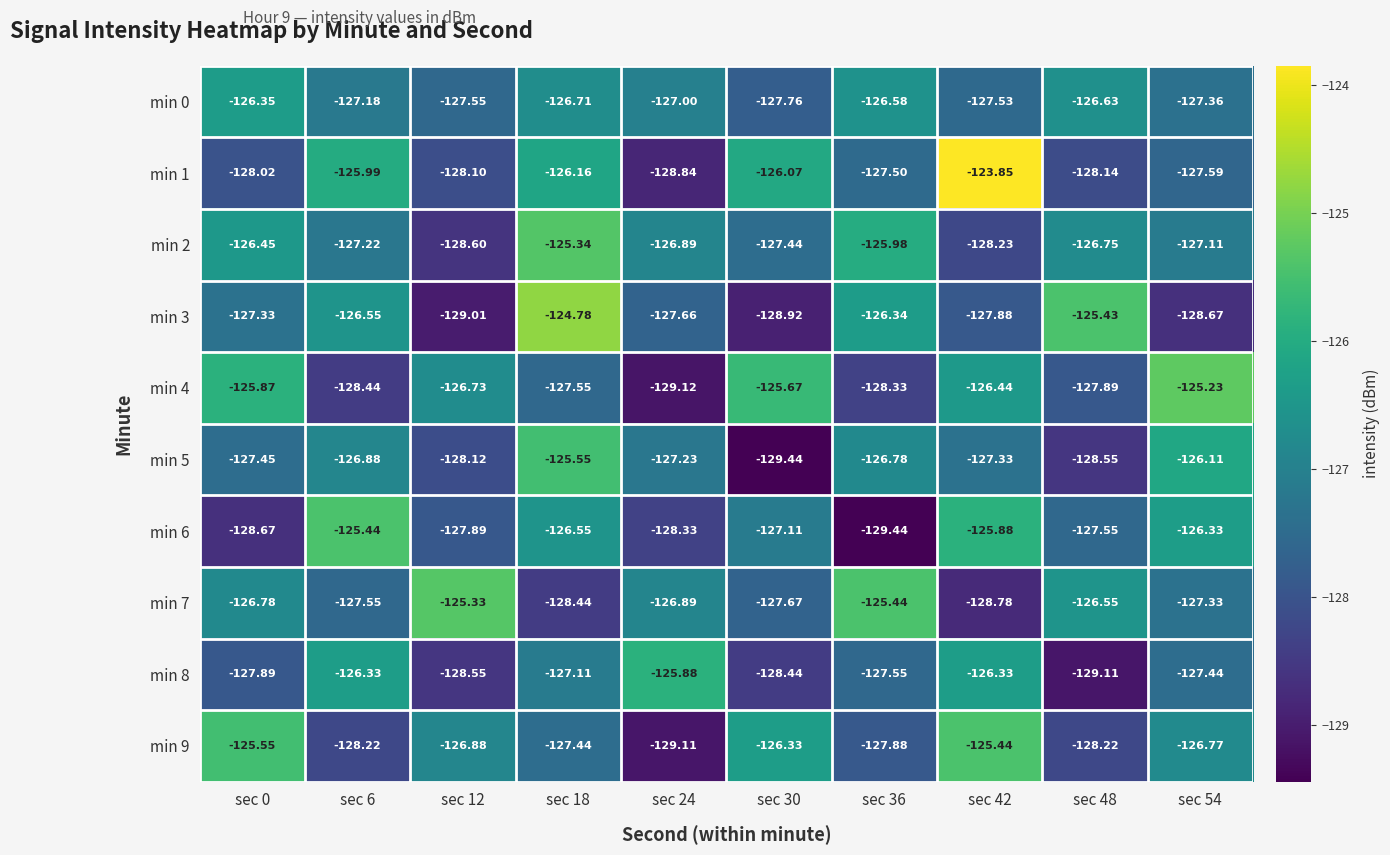

Rank the series by their maximum value, from highest to lowest.

min 1, min 3, min 4, min 7, min 2, min 6, min 9, min 5, min 8, min 0